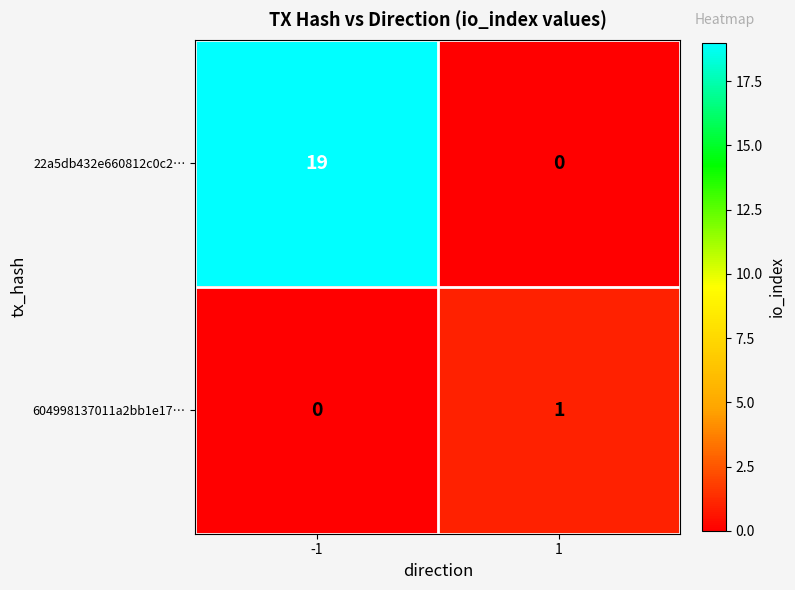

What is the sum of the 22a5db432e660812c0c2… values at -1 and 1?

19